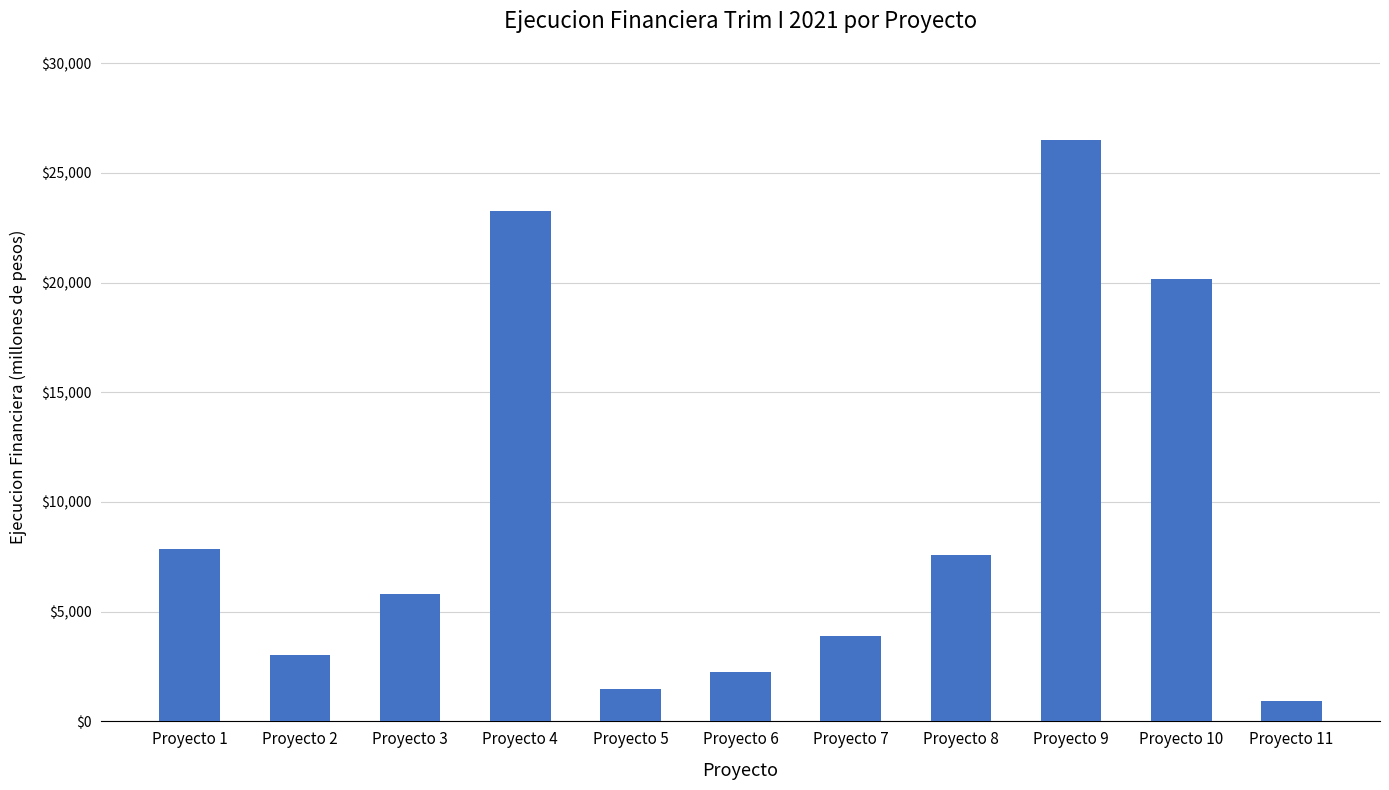

True or false: the data shows 3046.5 at Proyecto 2.

True